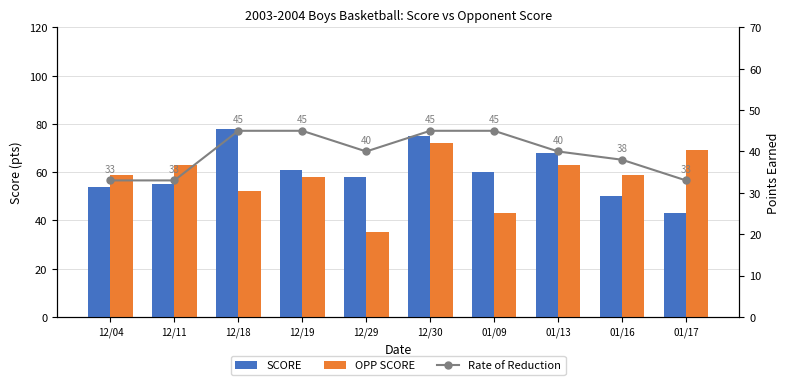

How many groups of bars are there?

10